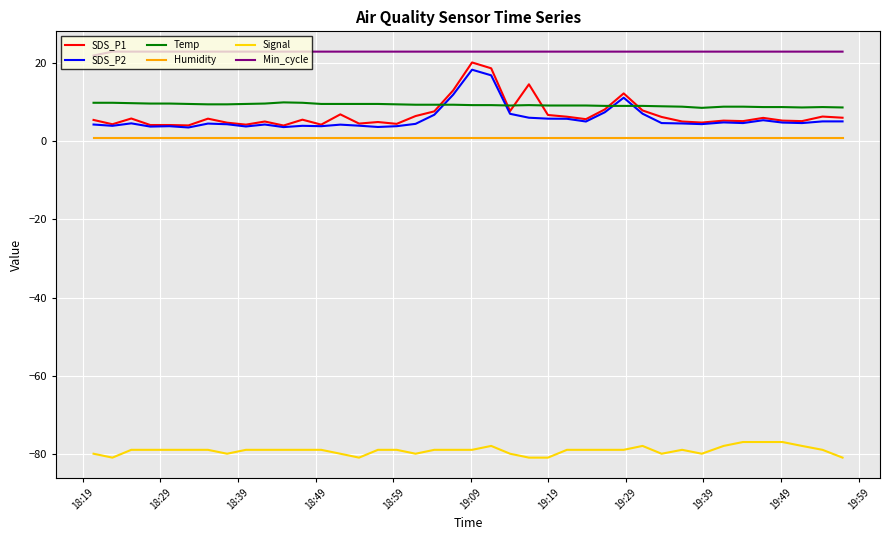

Which series has the largest total across all categories?

Min_cycle